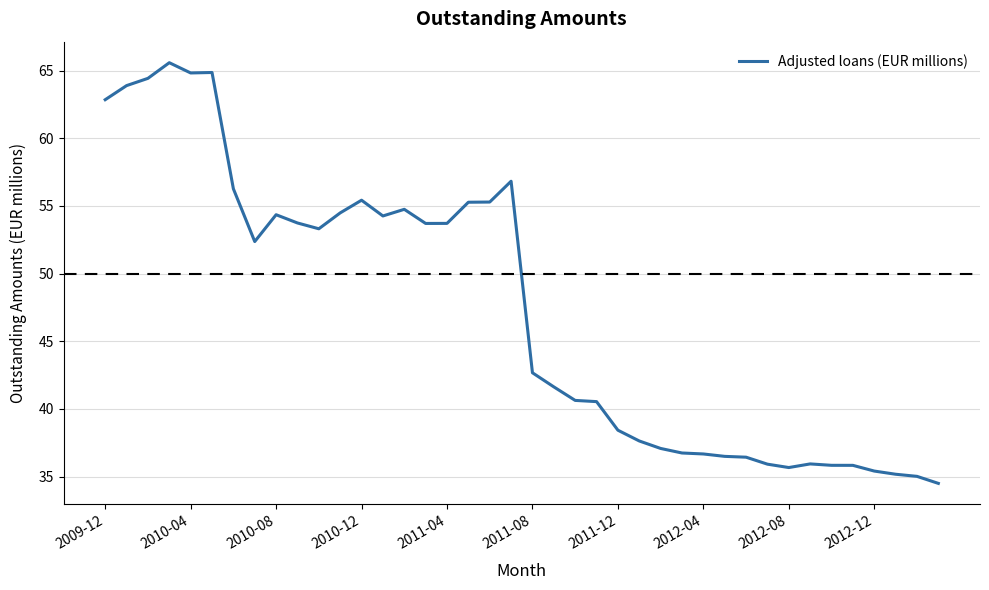

What is the maximum value shown in the chart?

65.6